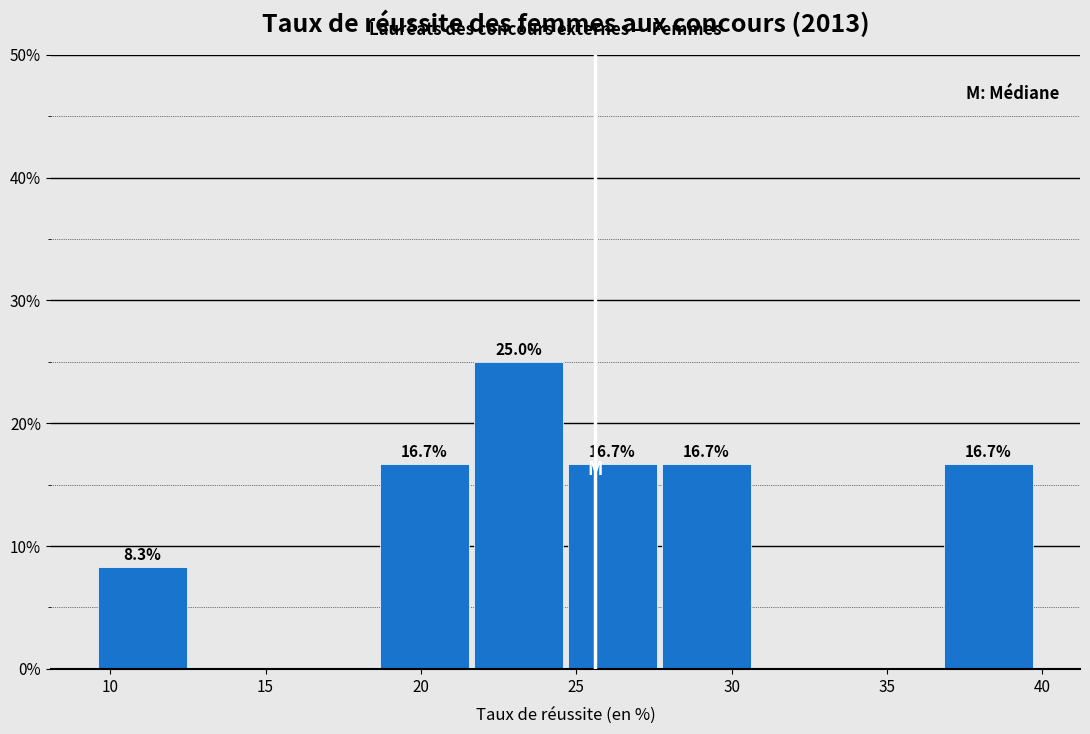

Which range on the x-axis has the tallest bar?

21.5 to 24.5